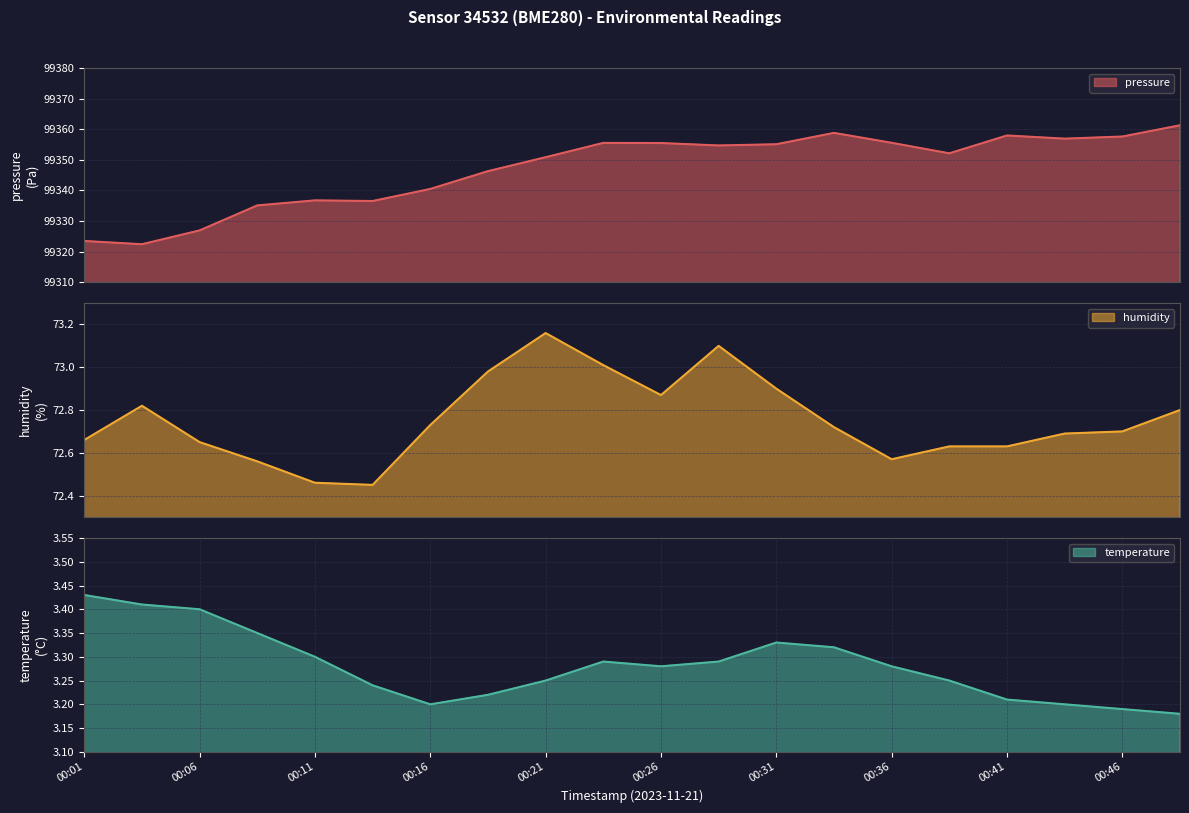

Which category has the lowest value across all series?

00:48